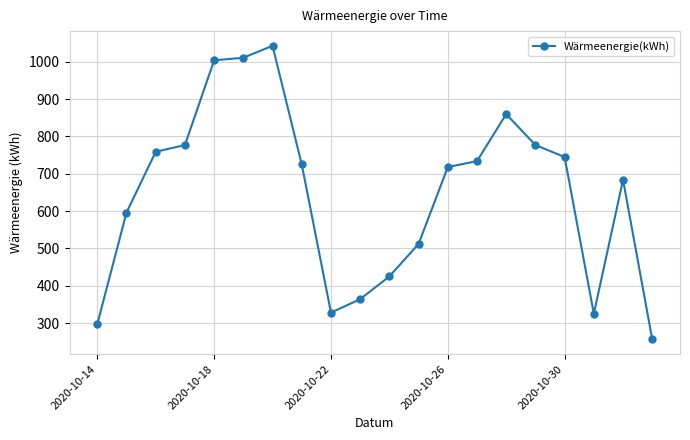

How many series are shown in this chart?

1